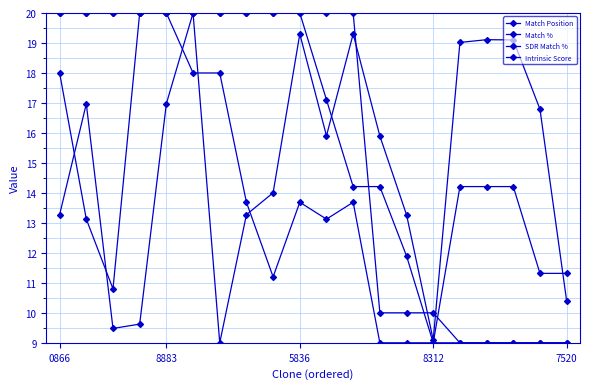

How many data points does each series have?

20